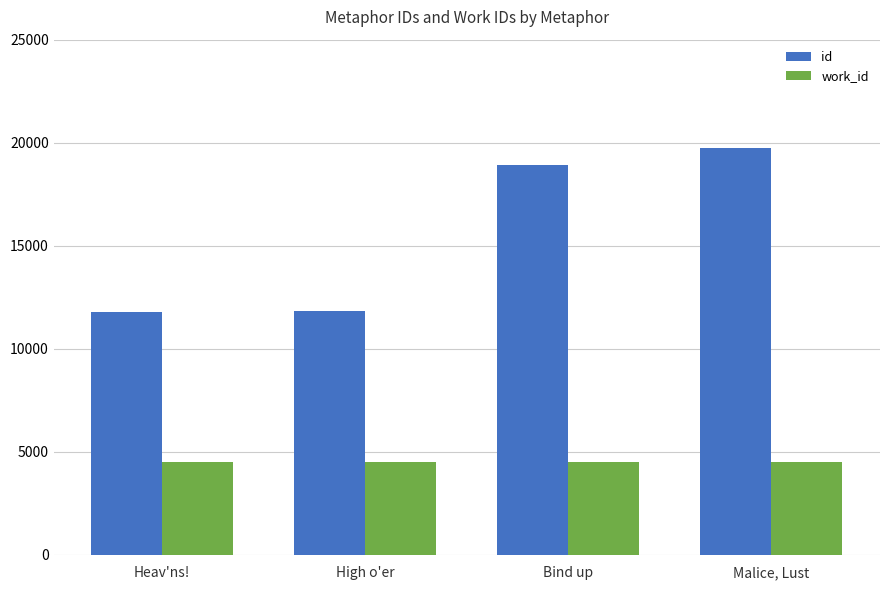

Which series has the largest range (max minus min)?

id